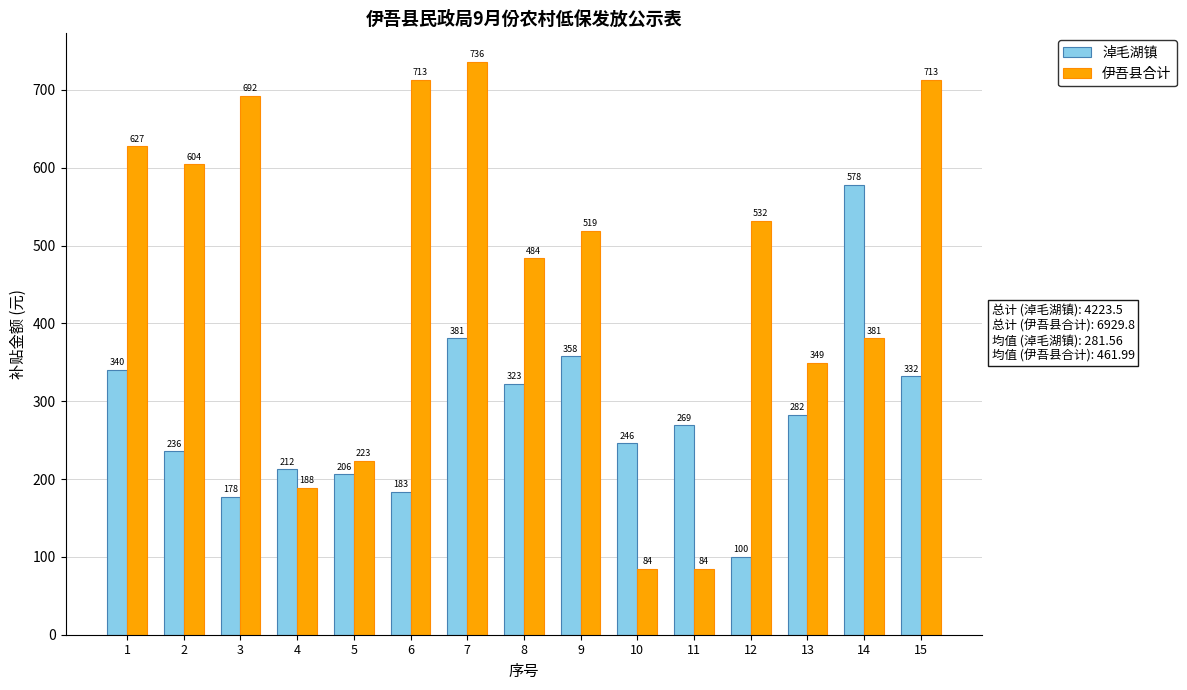

True or false: 淖毛湖镇 has a value of 93.1 at 10.

False